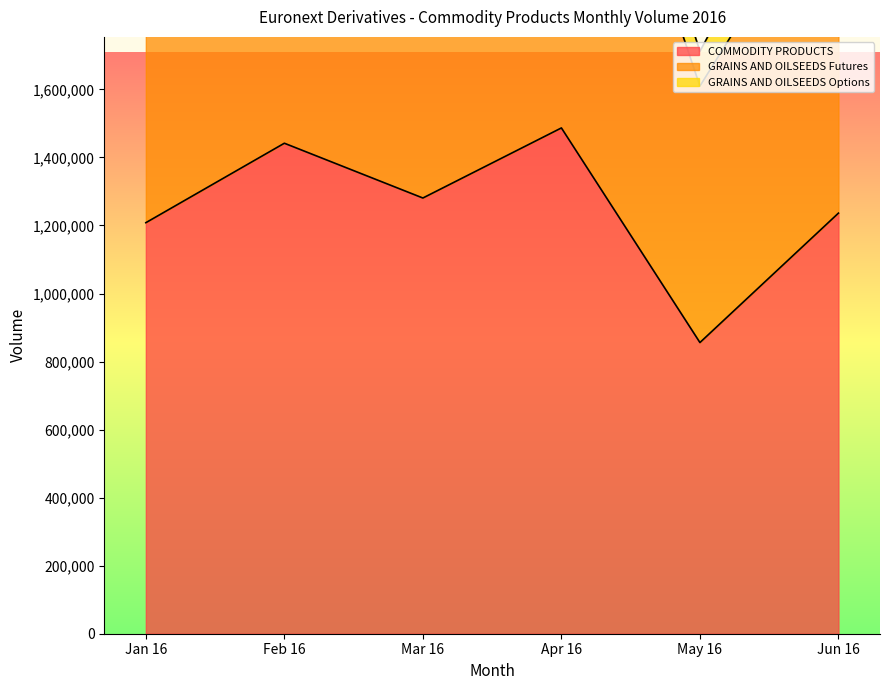

Where does the May 16 series first go above 102168?

COMMODITY PRODUCTS